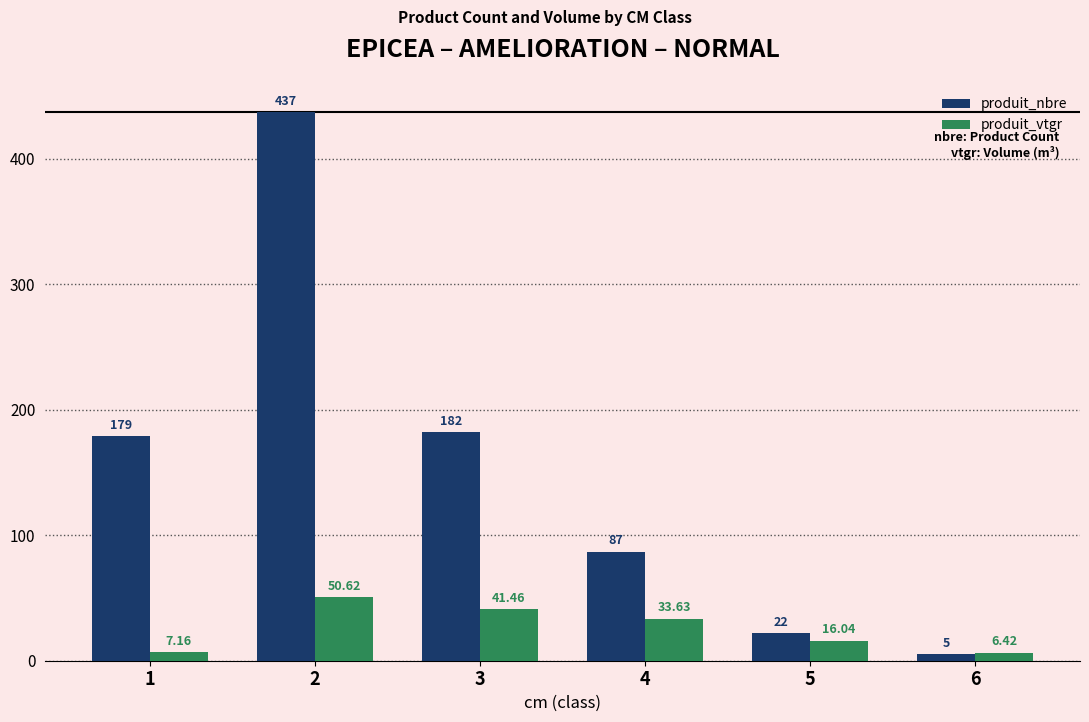

How many bars are there in each group?

2